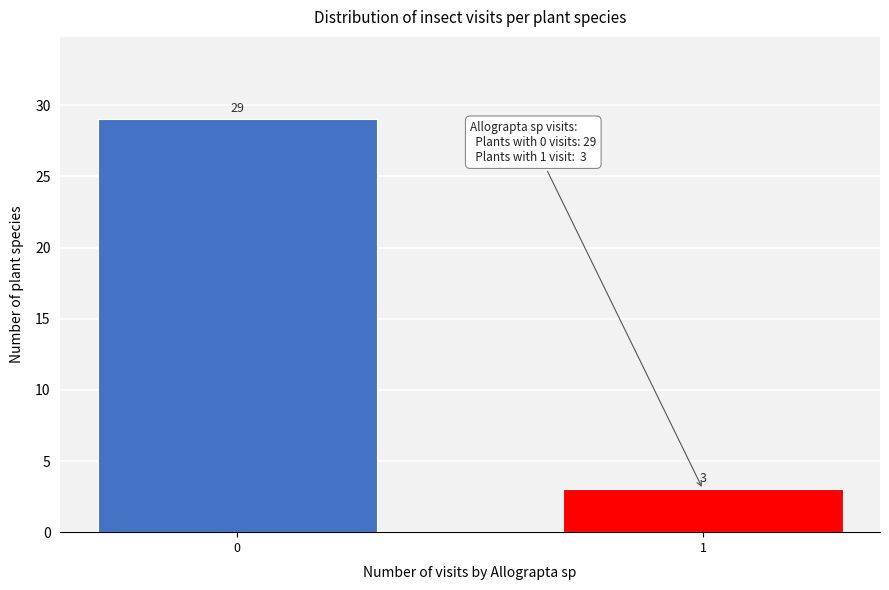

Reading right to left, list all the values displayed in this chart.

3	29